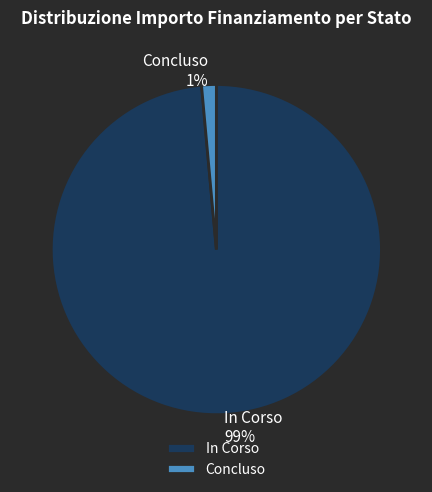

To the nearest percent, what is the average slice percentage?

50%